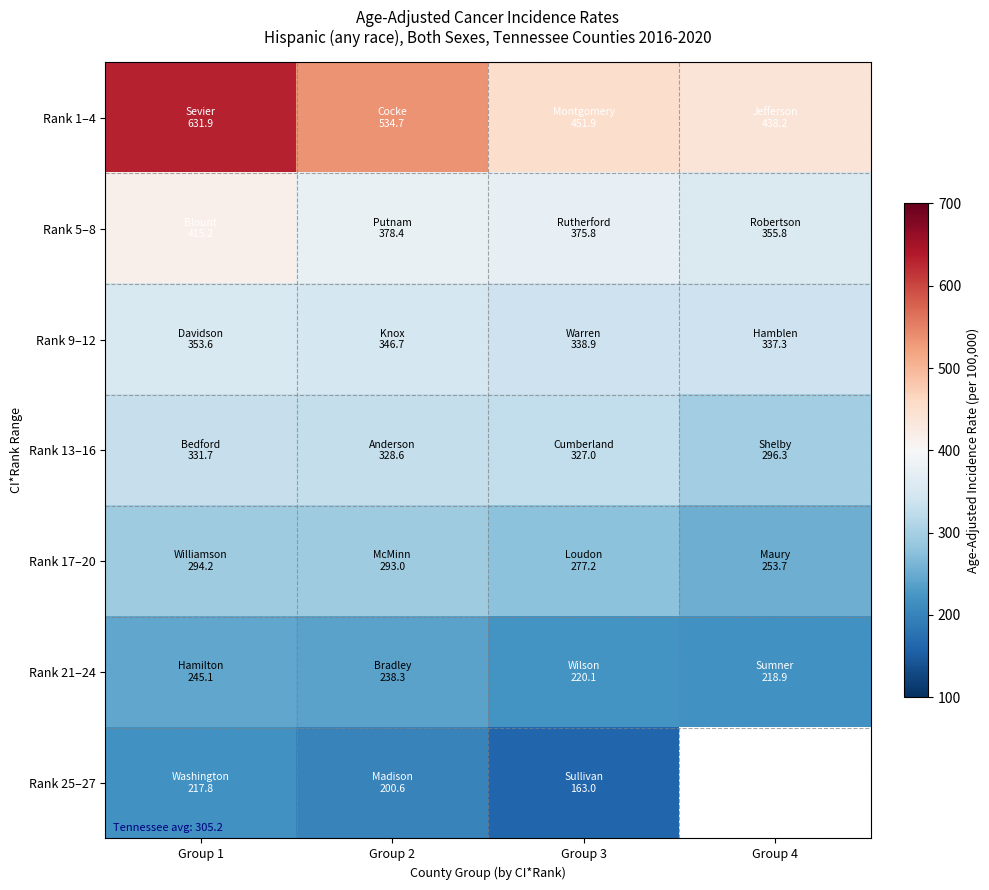

Which has a higher value, Group 4 or Group 1?

Group 1